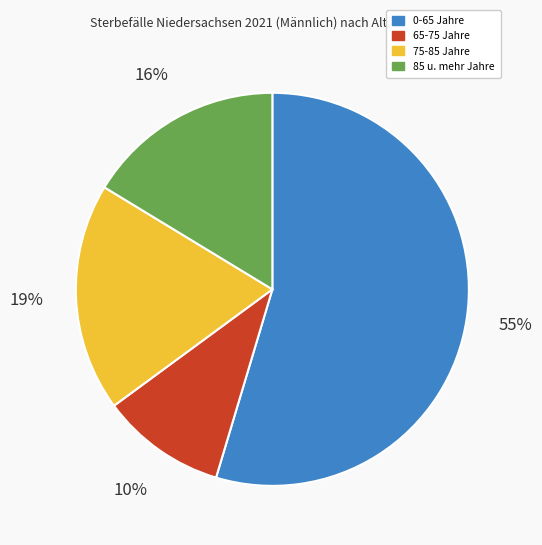

To the nearest percent, what is the average slice percentage?

25%